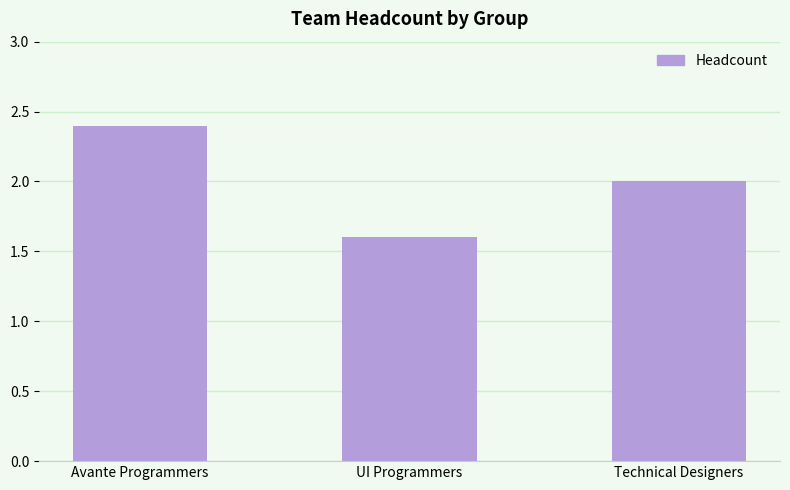

List the labels in order of value, smallest first.

UI Programmers, Technical Designers, Avante Programmers